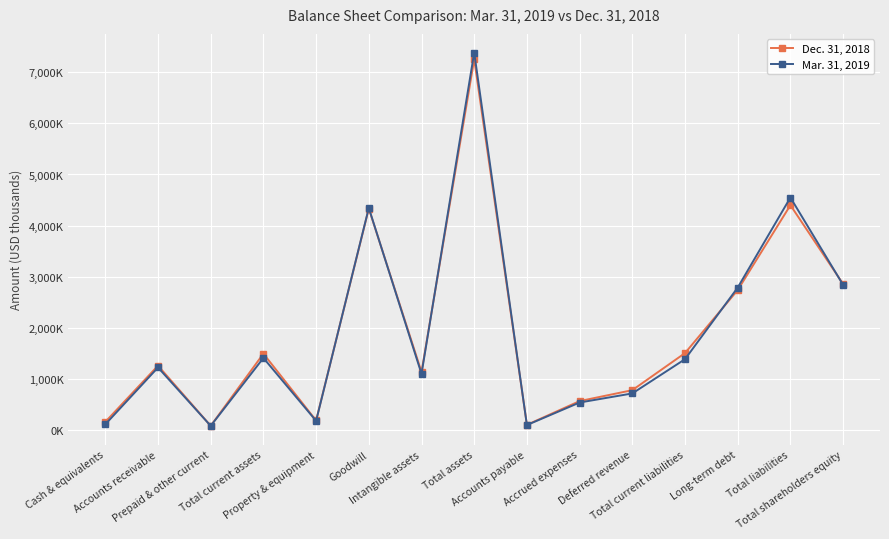

At which label does Dec. 31, 2018 reach its minimum?

Prepaid & other current